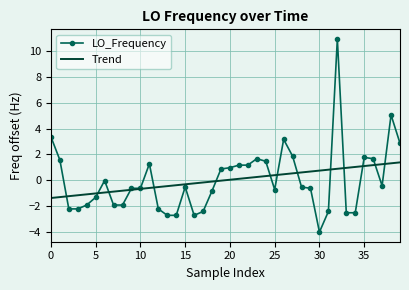

Which series has the widest spread of values?

LO_Frequency